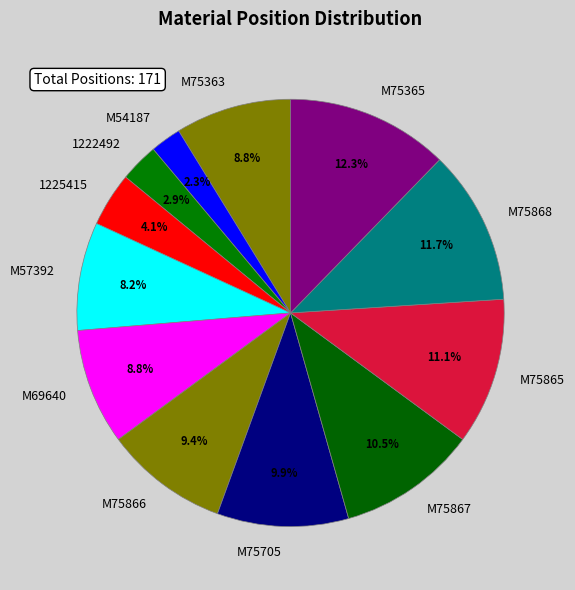

Is there a majority slice in this chart?

No